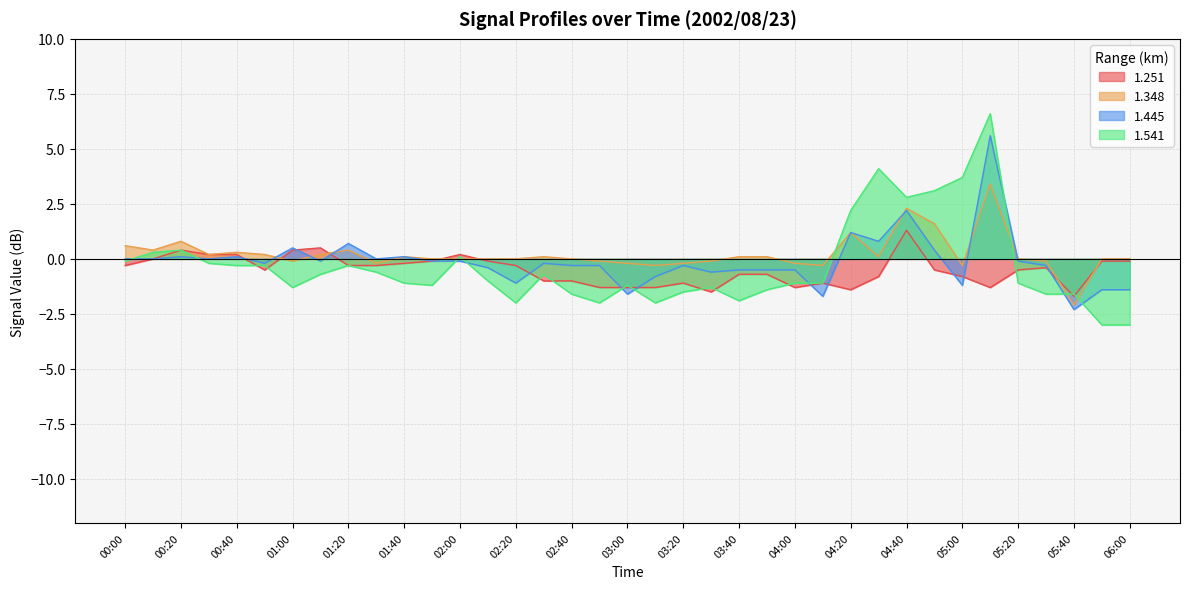

What is the label of the 10th point from the right?

04:30